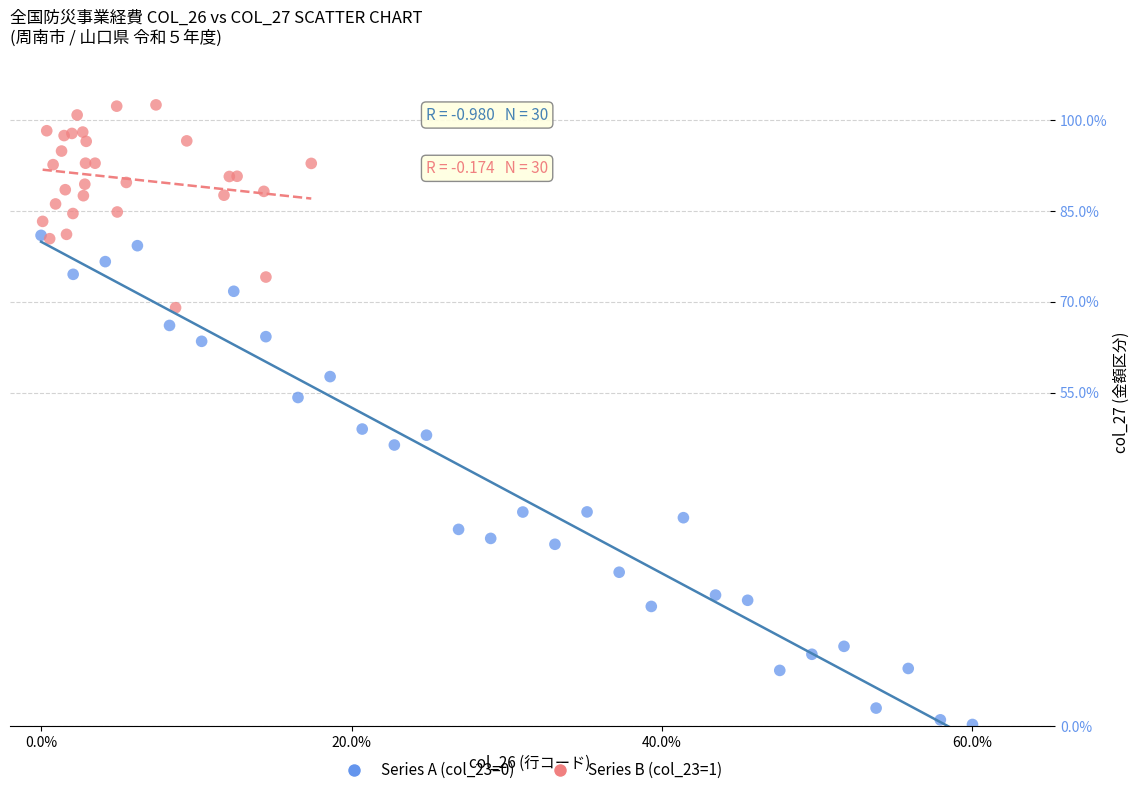

Which series contains the lowest Y value?

Series A (col_23=0)